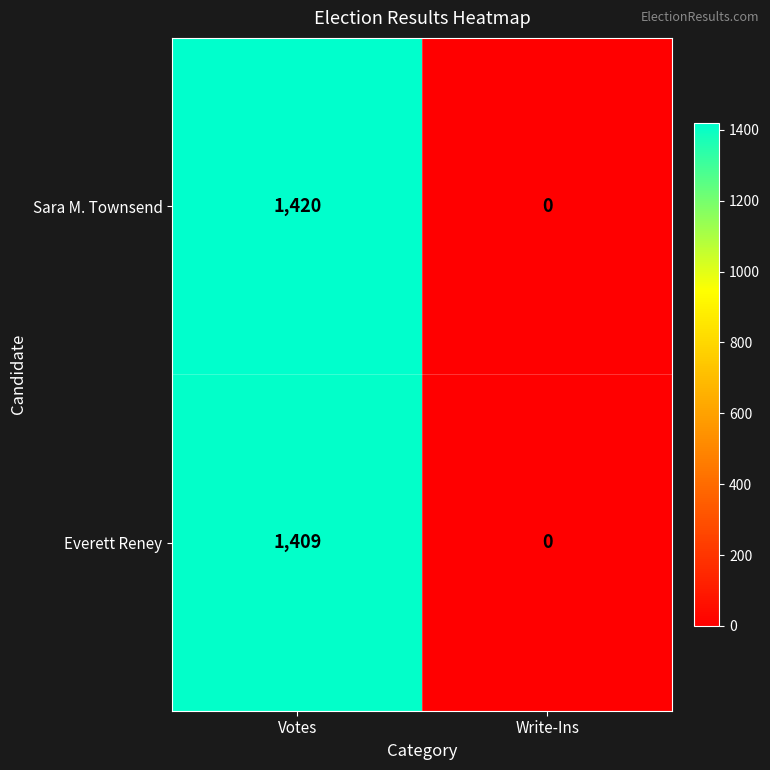

What is the difference between the maximum and minimum values in the Everett Reney series?

1409